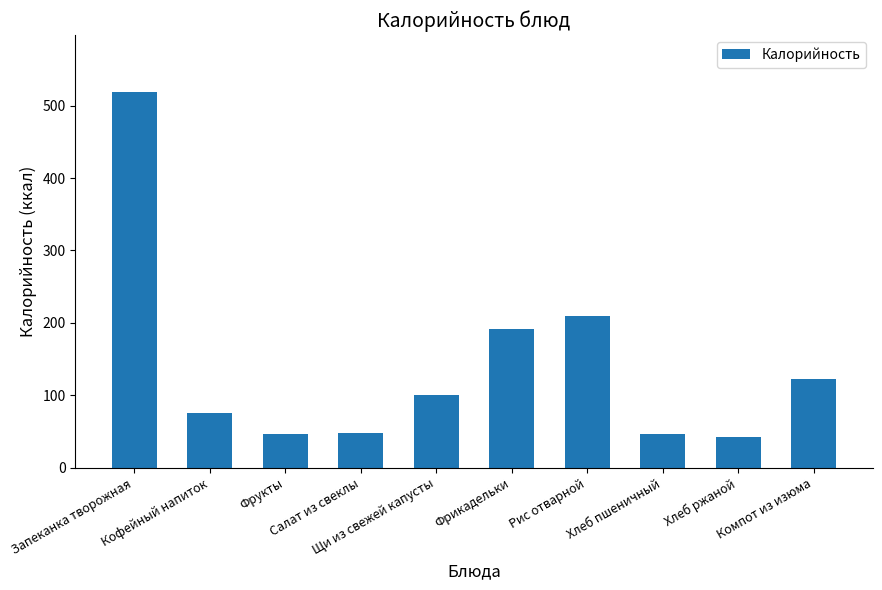

What is the change in value from Запеканка творожная to Салат из свеклы?

-471.5